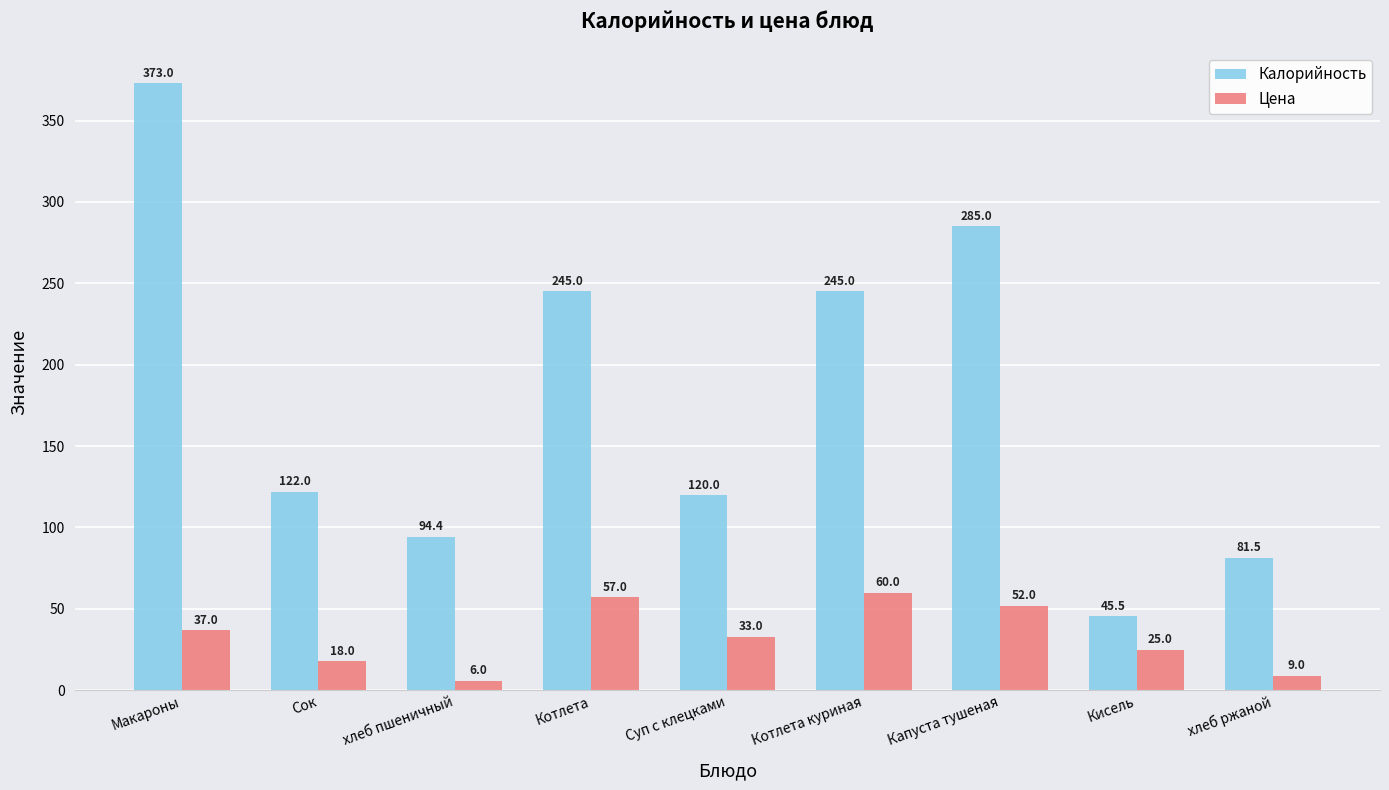

What is the difference between the maximum and minimum values in the Калорийность series?

327.5